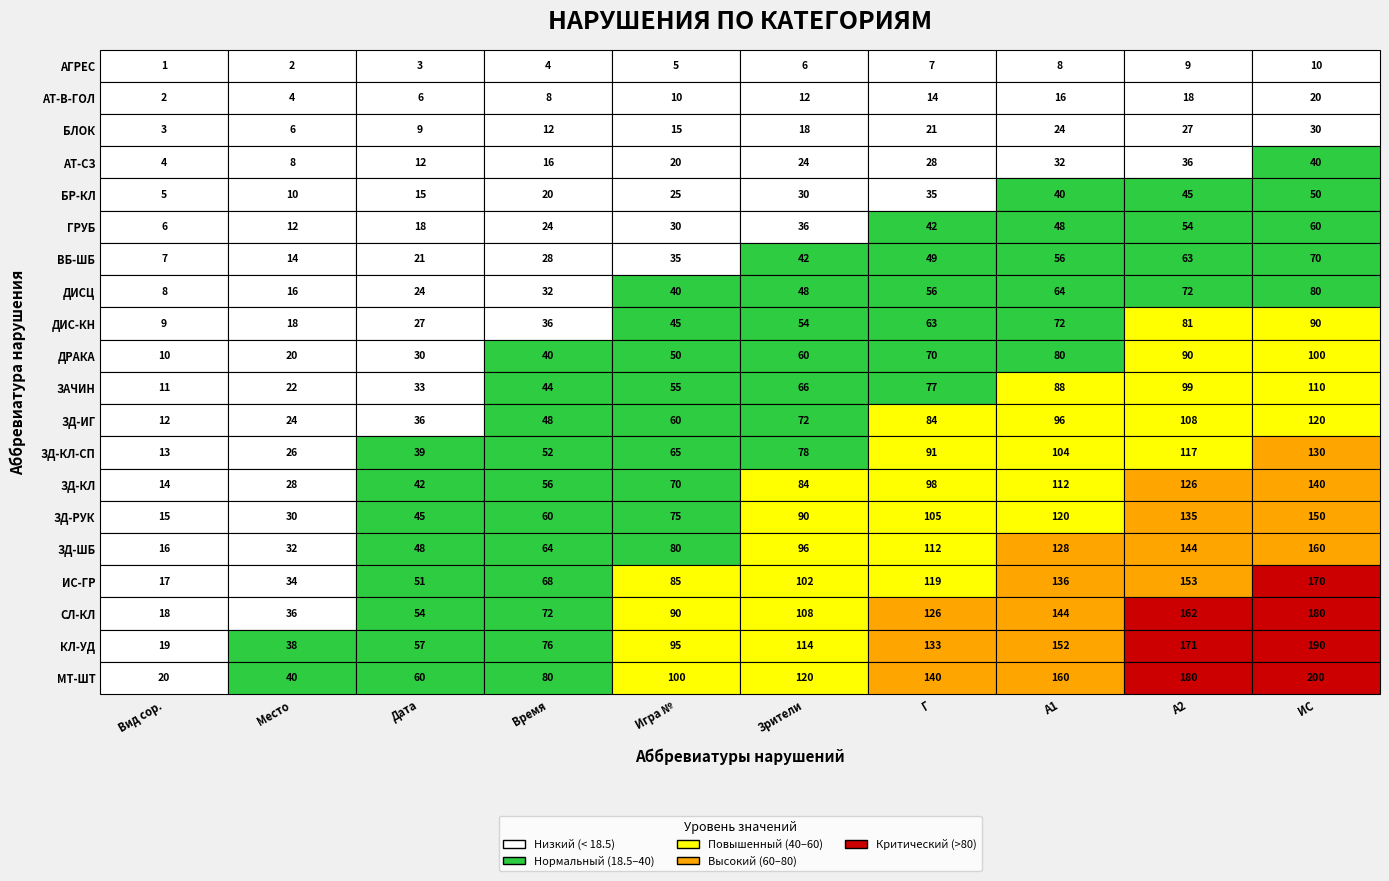

True or false: Дата has a value of 3 at 0.

True